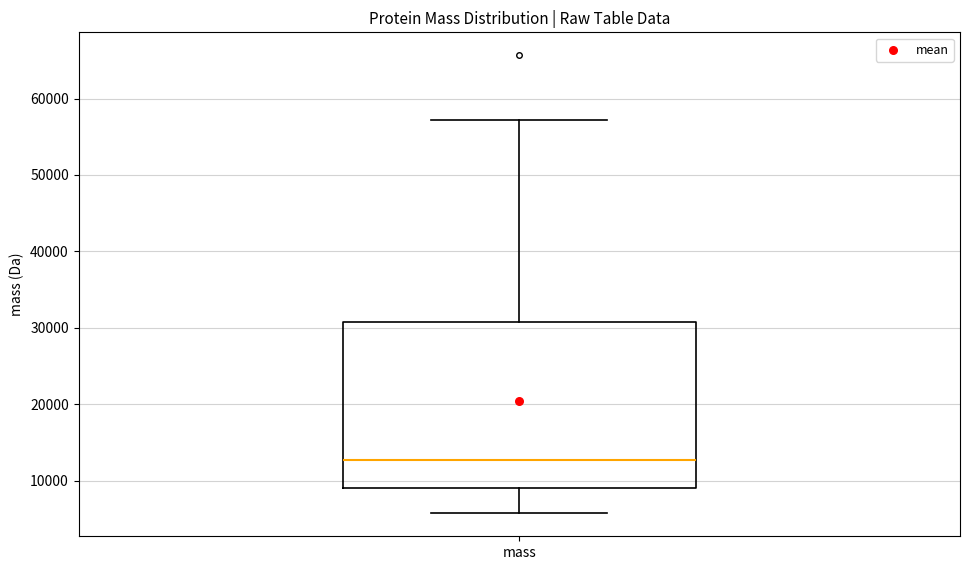

Transcribe this box plot: give where the median line is, the range the box spans, and where the two whiskers end, as read against the y-axis. The values are not printed on the chart, so give them approximately, as read against the axis.

median 13000, box 9000 to 31000, whiskers 6000 to 57000